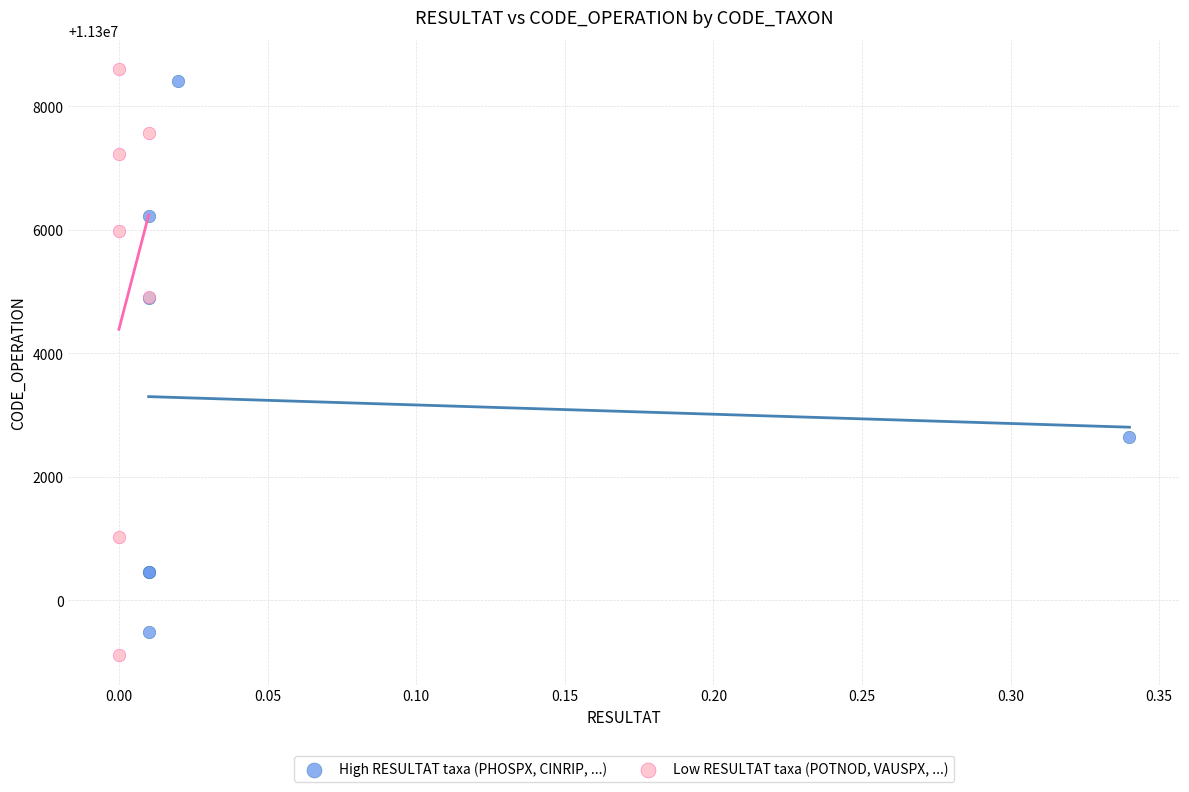

What are all the series names shown in the legend?

High RESULTAT taxa (PHOSPX, CINRIP, ...), Low RESULTAT taxa (POTNOD, VAUSPX, ...)